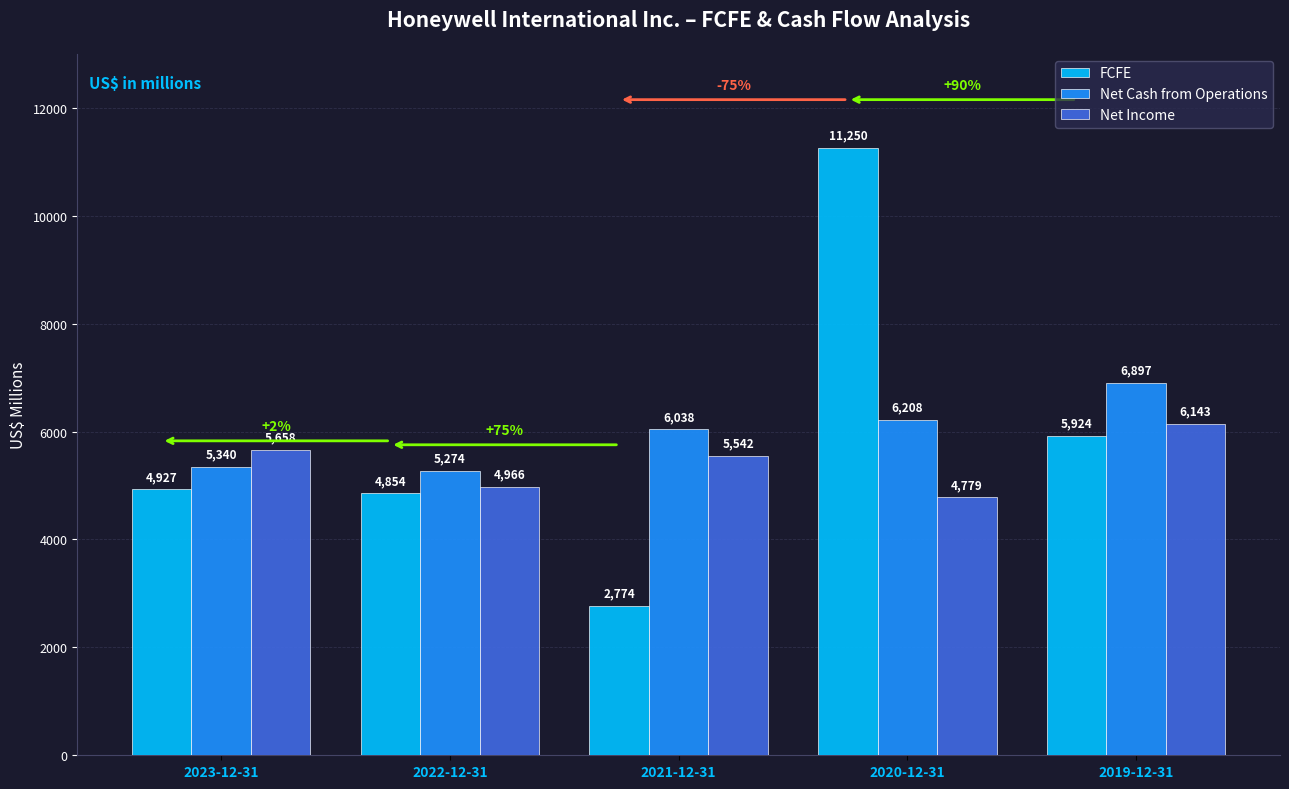

What is the sum of all Net Income values?

27088